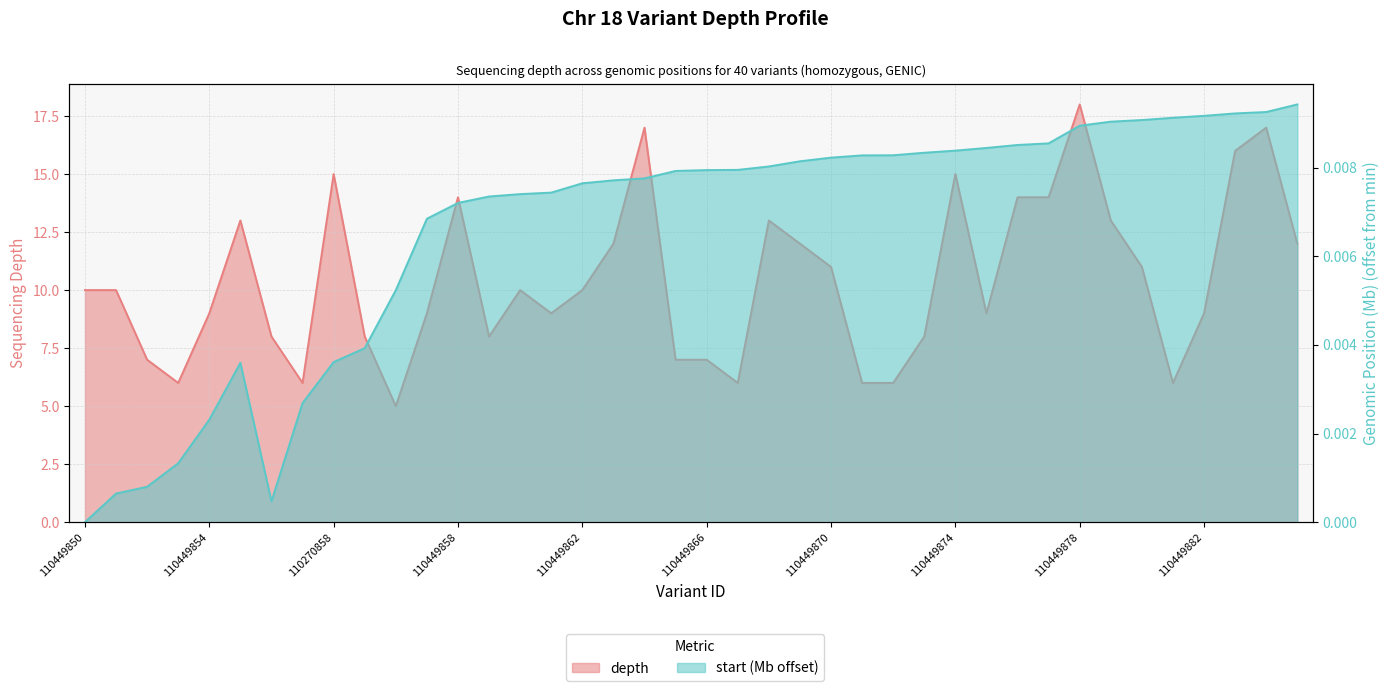

True or false: start_mb and depth intersect in this chart.

False